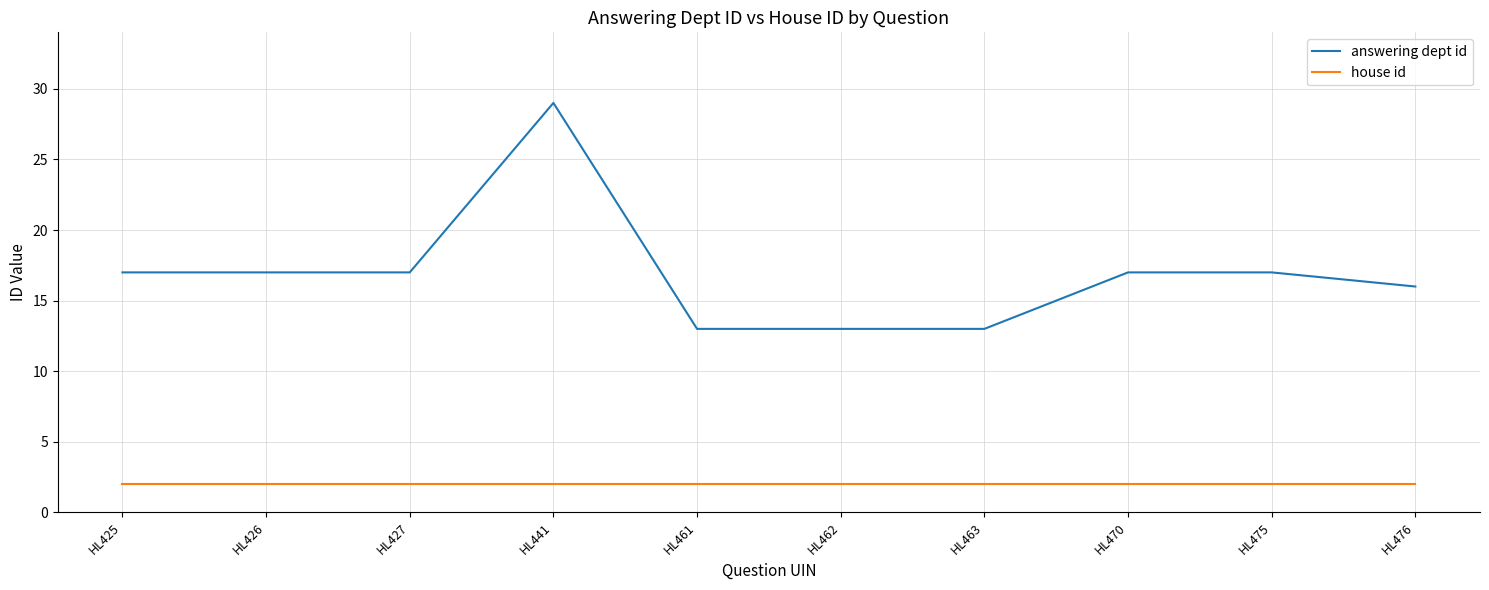

Reading right to left, list all the values displayed in this chart.

answering dept id: 16	17	17	13	13	13	29	17	17	17
house id: 2	2	2	2	2	2	2	2	2	2